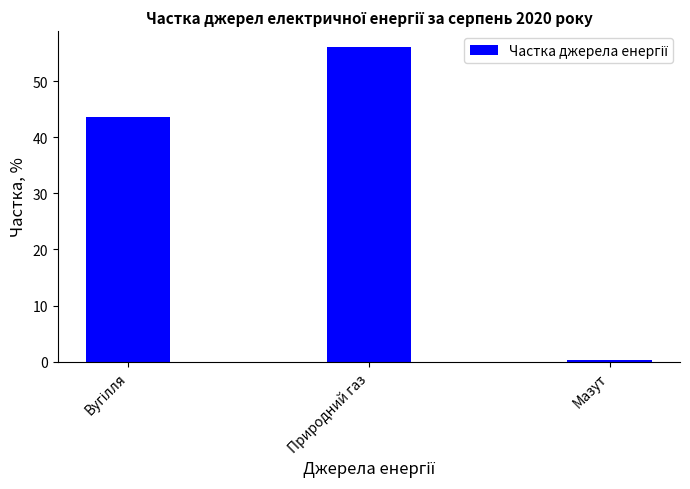

How many bars are there in total?

3